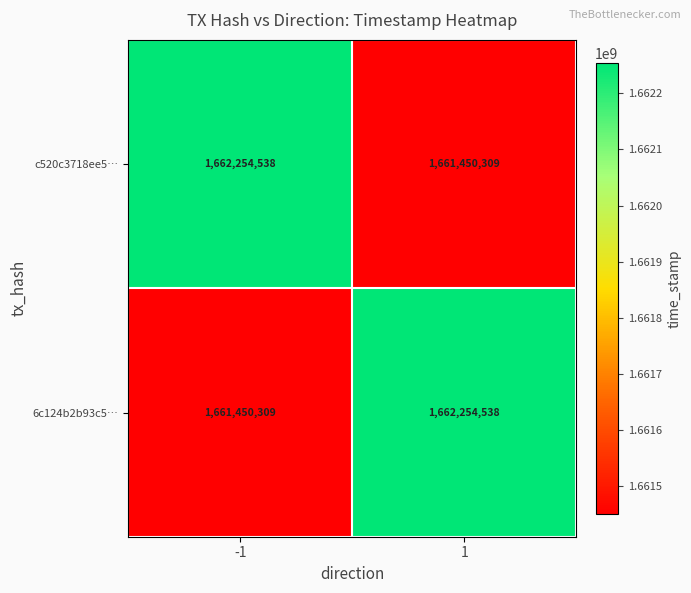

Reading left to right, list all the values displayed in this chart.

c520c3718ee5…: 1662254538	1661450309
6c124b2b93c5…: 1661450309	1662254538